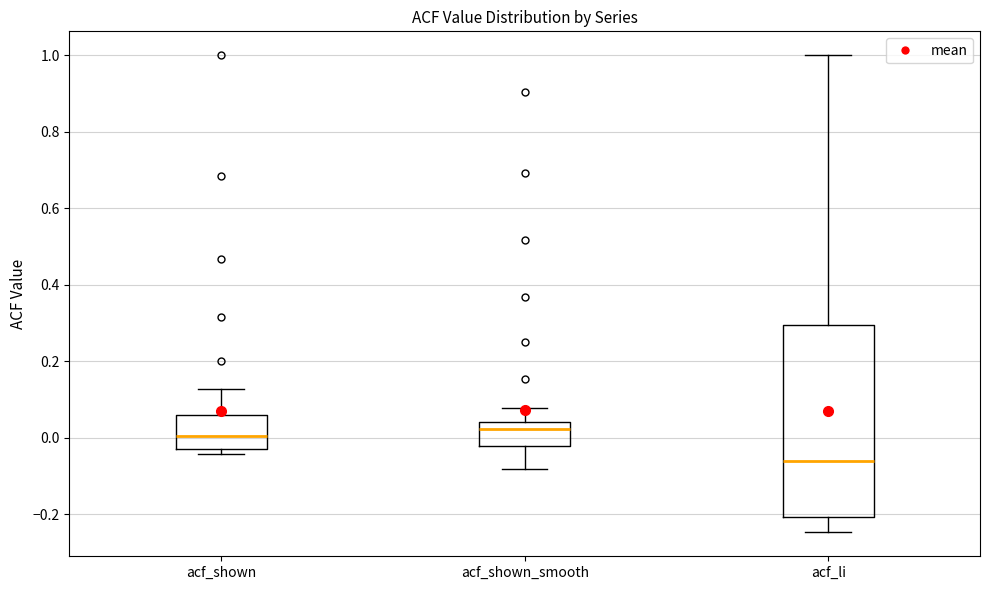

Reading left to right, read every box against the y-axis: the position of its median line, the range the box covers, and the ends of its whiskers. The values are not printed on the chart, so give them approximately, as read against the axis.

acf_shown: median 0.00, box -0.04 to 0.06, whiskers -0.04 (just below the box's lower edge) to 0.12
acf_shown_smooth: median 0.02, box -0.02 to 0.04, whiskers -0.08 to 0.08
acf_li: median -0.06, box -0.20 to 0.30, whiskers -0.24 to 1.00